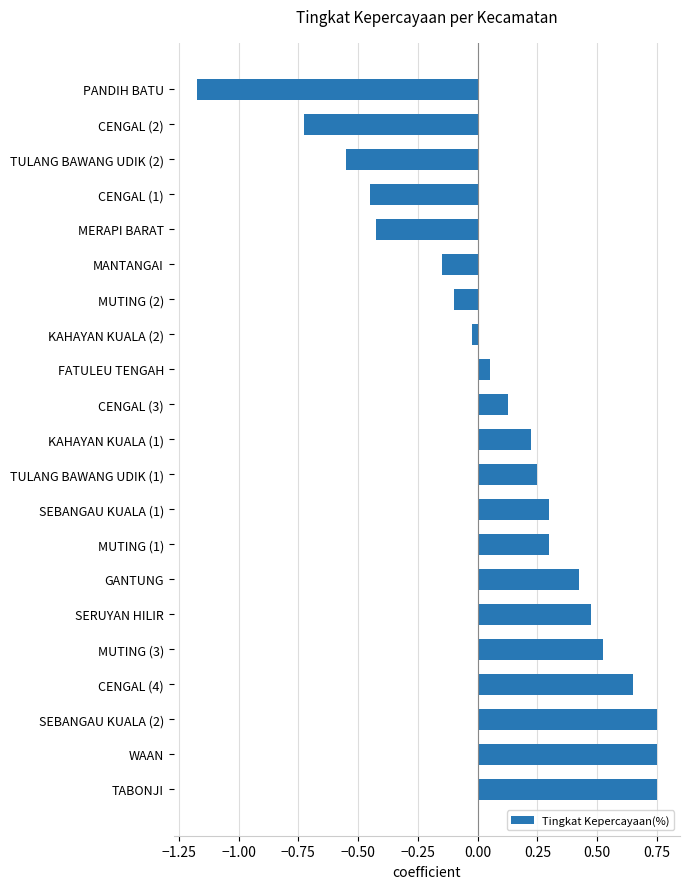

Between CENGAL (4) and MERAPI BARAT, which is larger?

CENGAL (4)